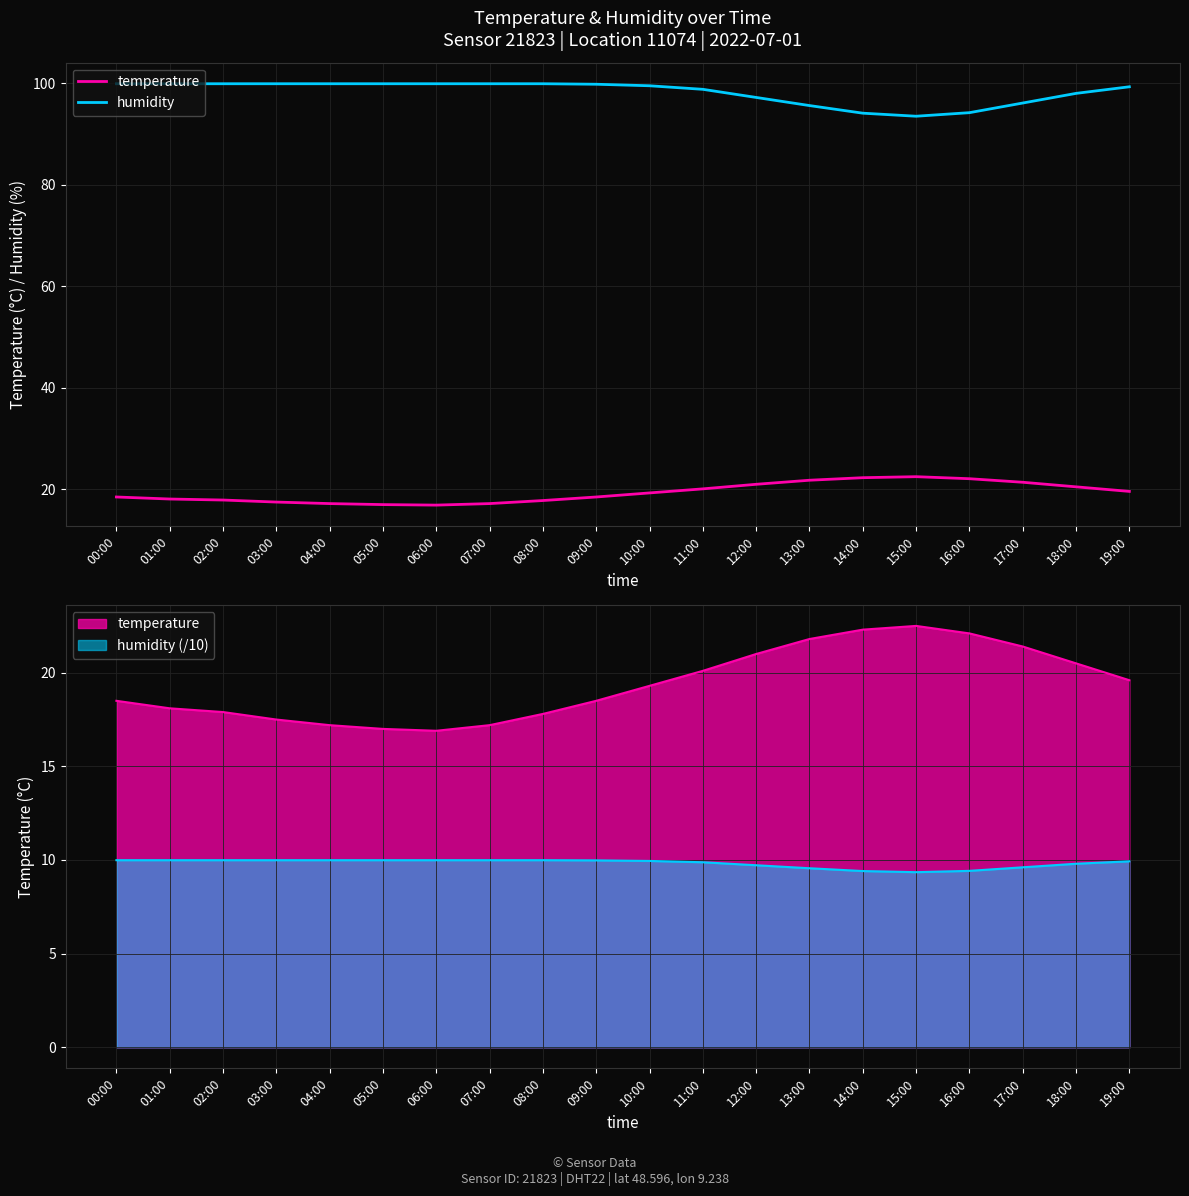

At which category does humidity reach its first local valley?

15:00